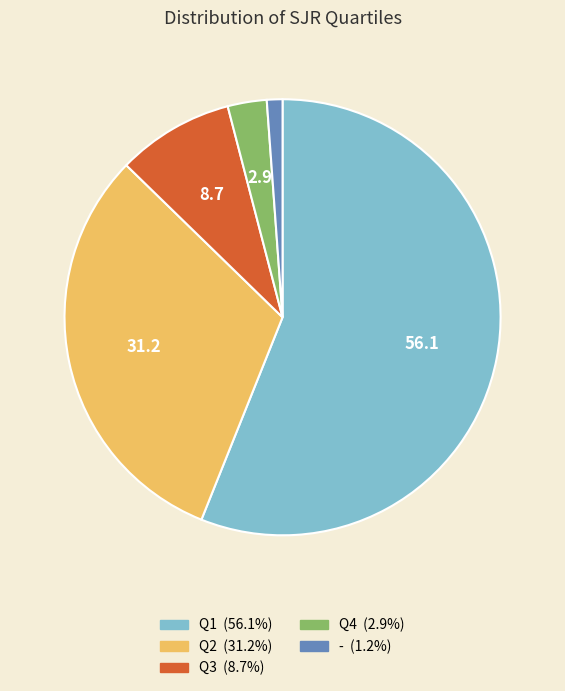

Which slice represents more than half of the pie?

Q1